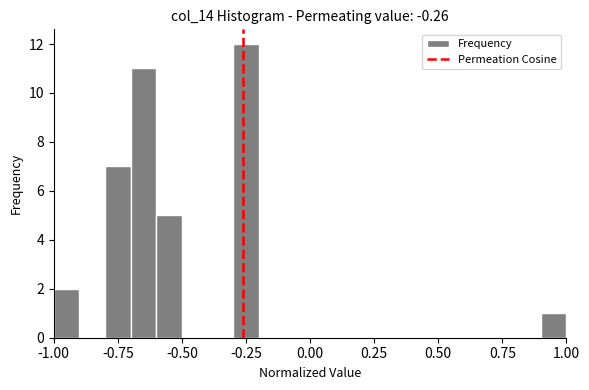

Around what value on the x-axis is the tallest bar? Give the approximate position of its centre, as read against the axis.

-0.25